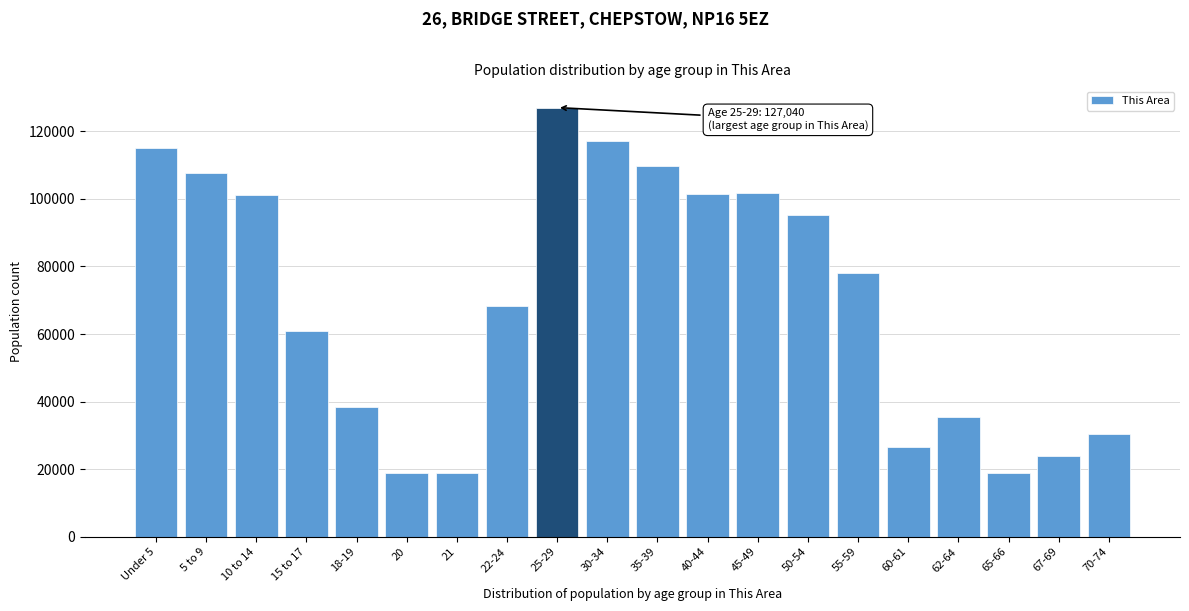

Which label corresponds to the largest value in the chart?

25-29